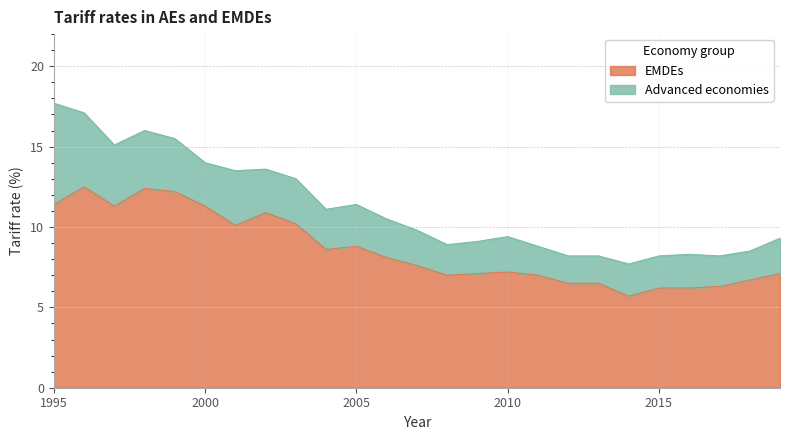

Which label corresponds to the smallest value in the chart?

2014